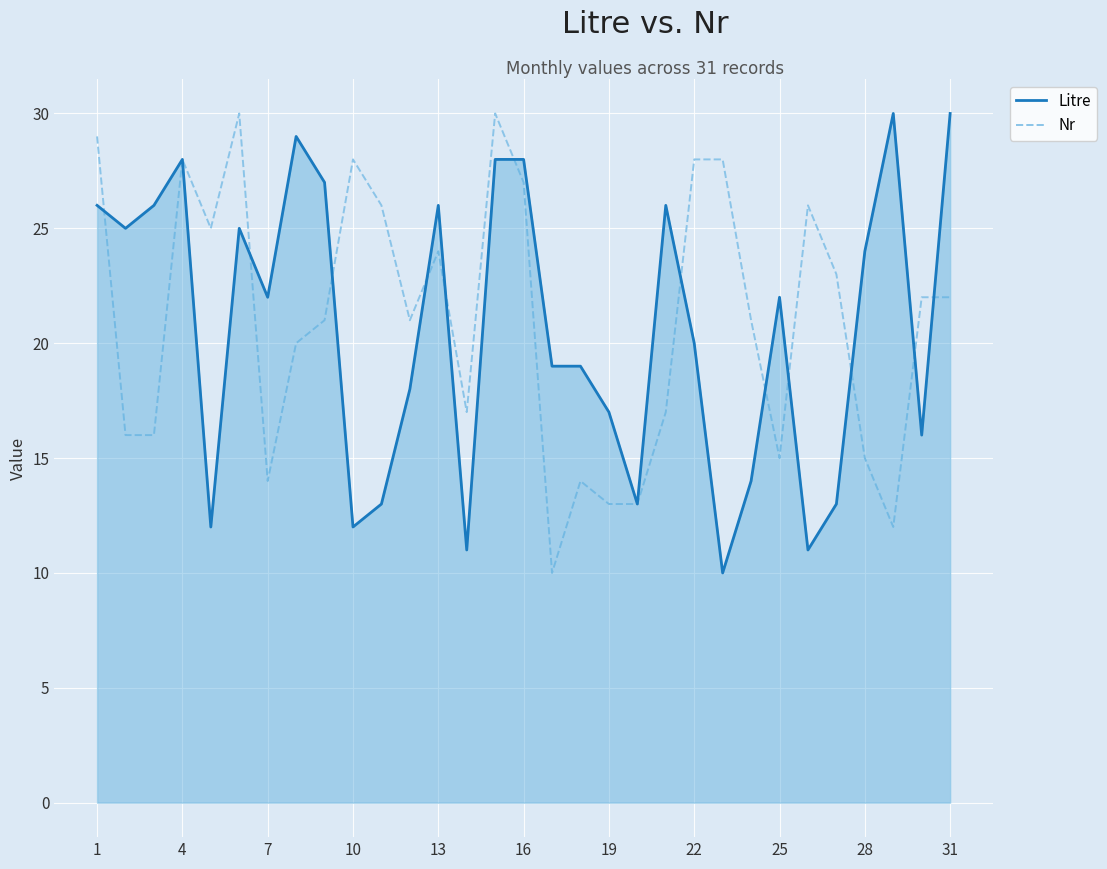

In Litre, how many points are lower than both neighbors (excluding endpoints)?

9